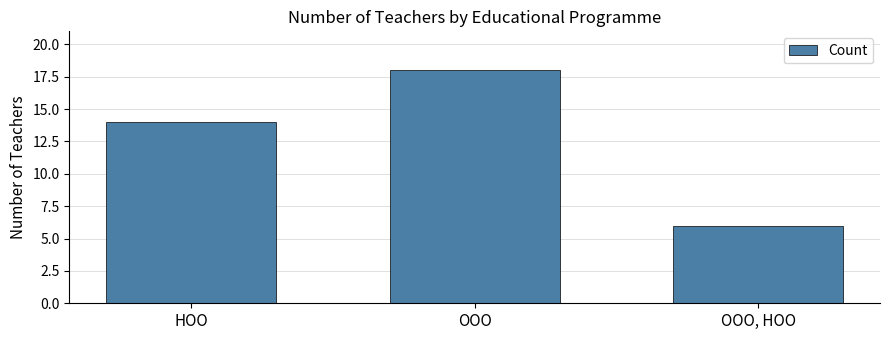

List the labels in order of value, smallest first.

ООО, НОО, НОО, ООО